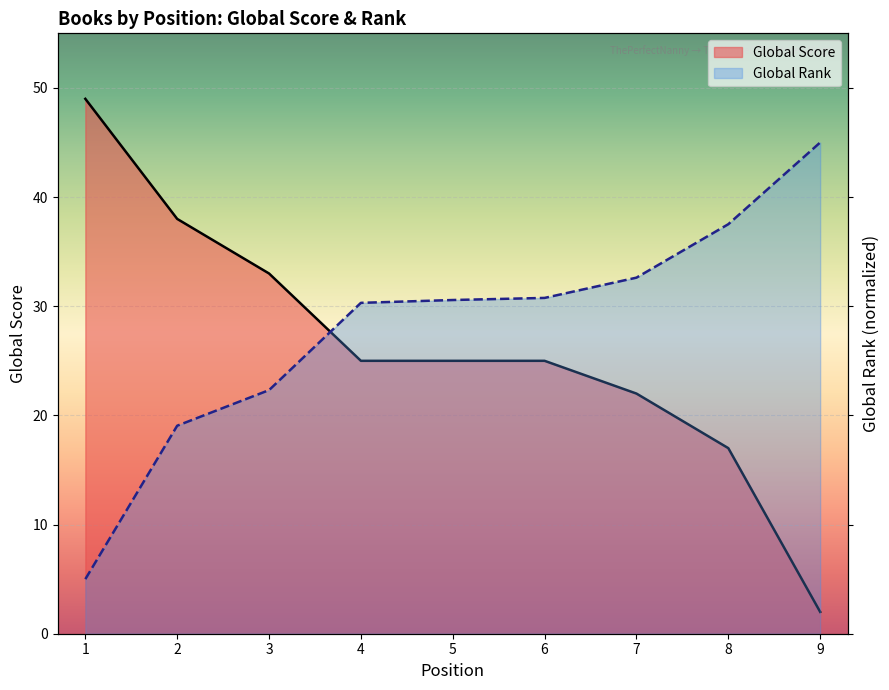

Between which two adjacent categories do Global Rank and Global Score first intersect?

3 and 4